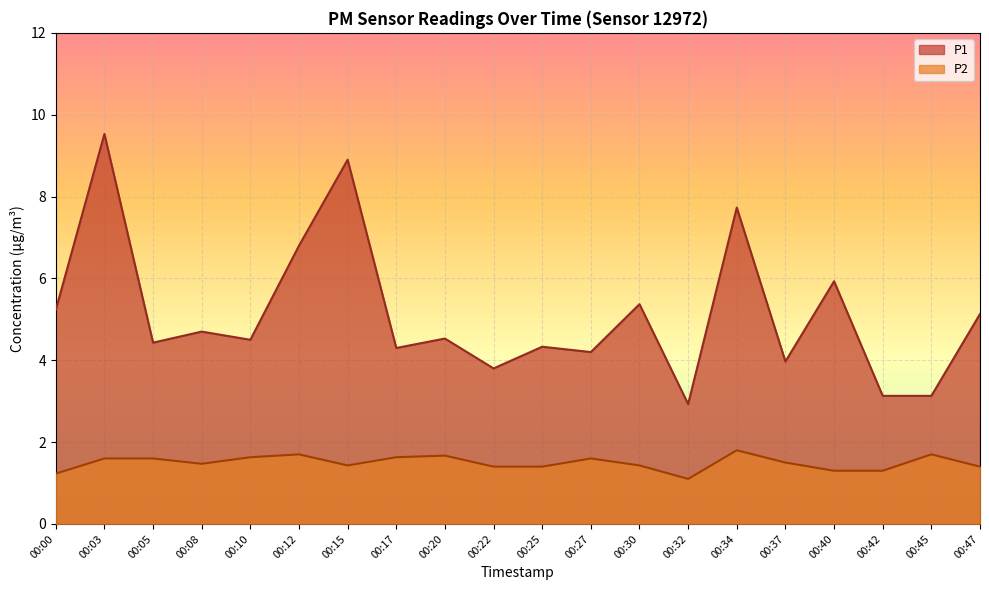

True or false: P1 and P2 cross at least once.

False